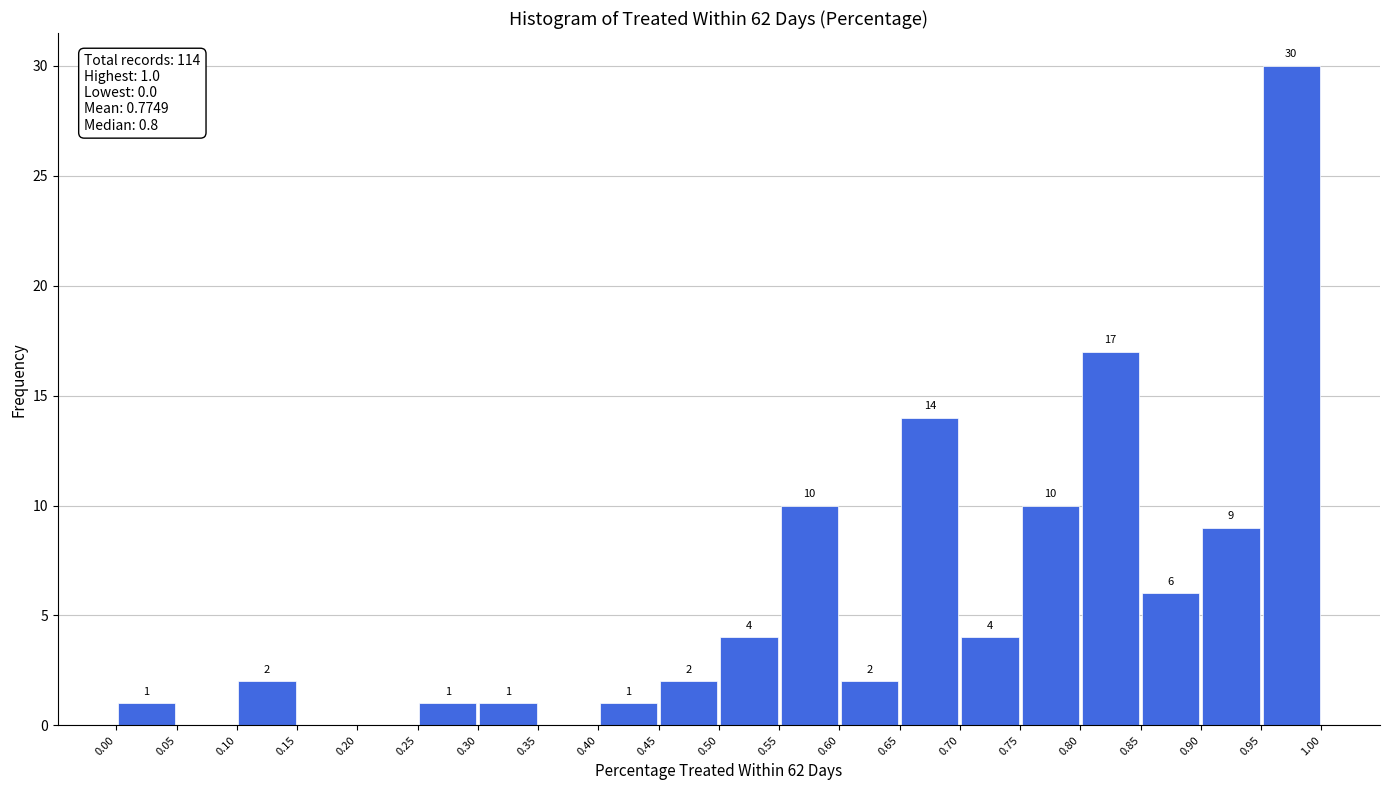

Which range on the x-axis has the tallest bar?

0.95 to 1.00